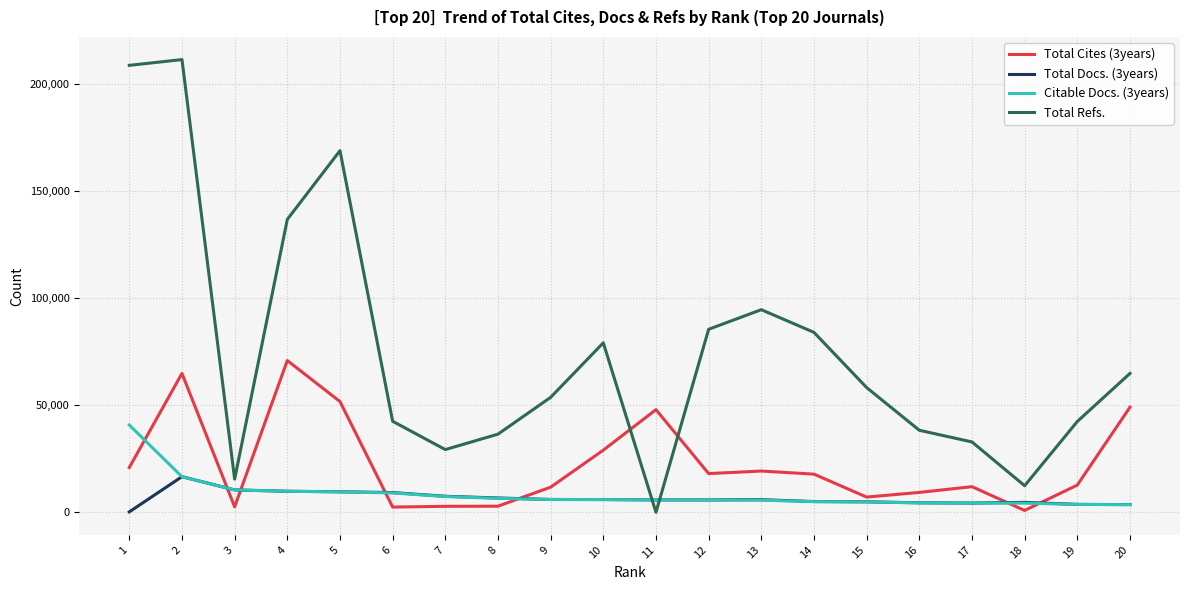

Where is the first local minimum for Total Cites (3years)?

3